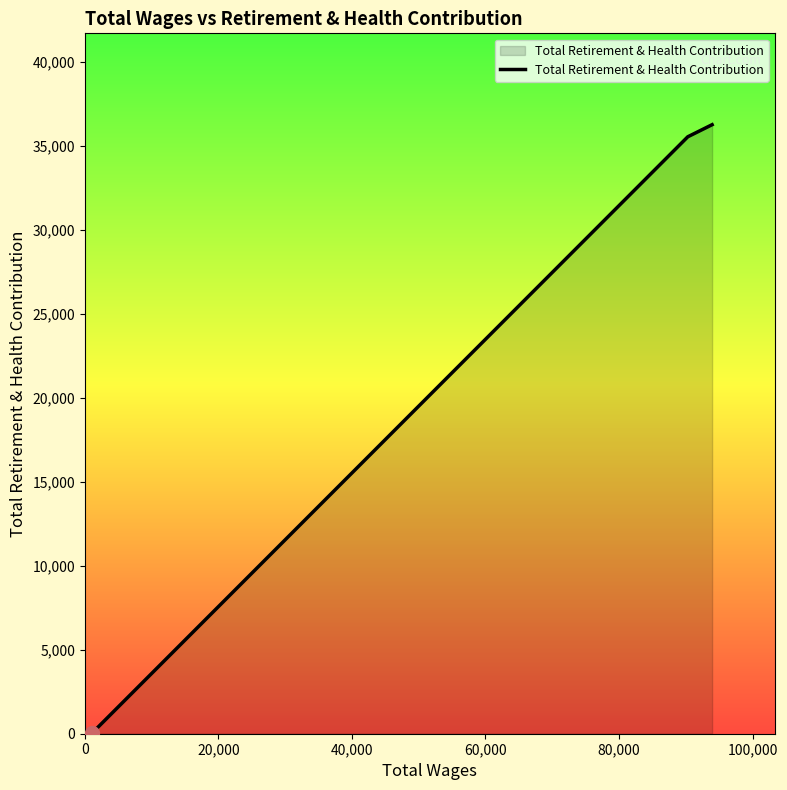

What is the maximum value shown in the chart?

36262